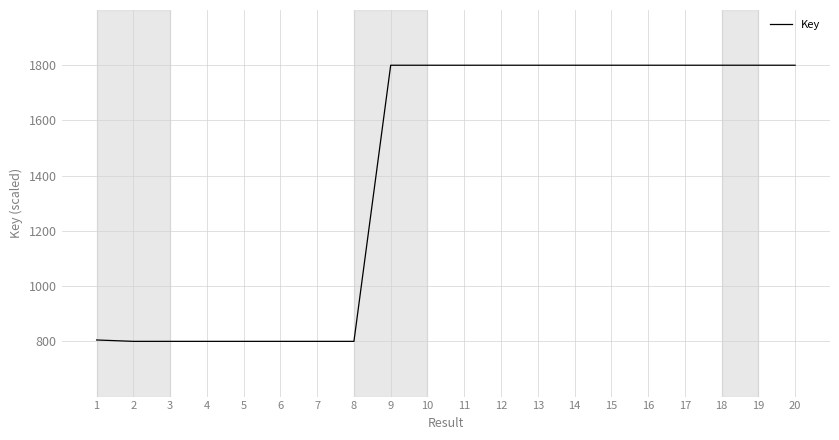

What is the greatest value displayed?

1800.0